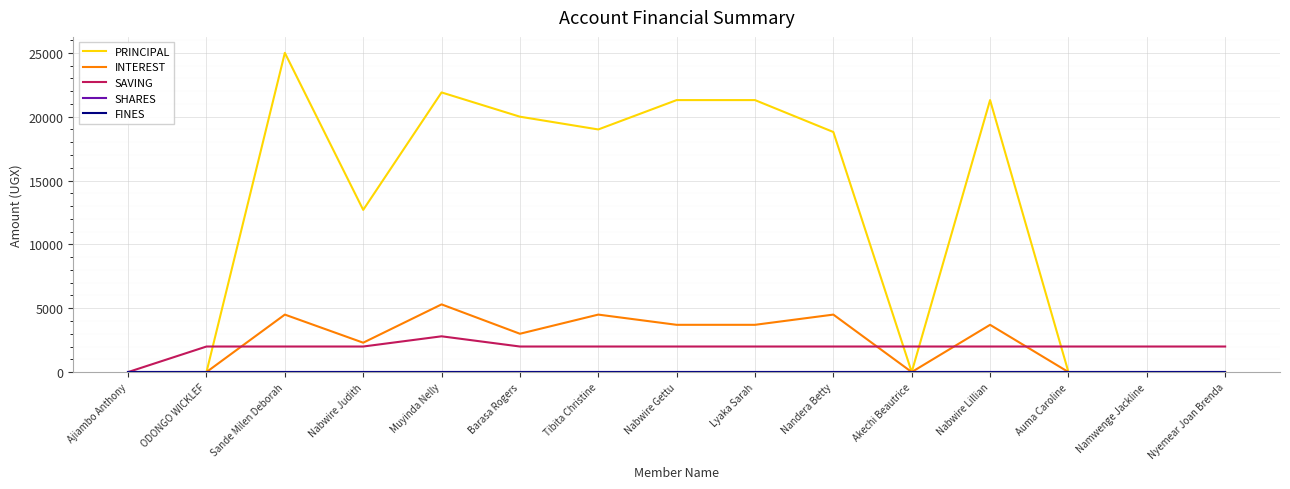

Is this an area chart (filled region under the line)?

No